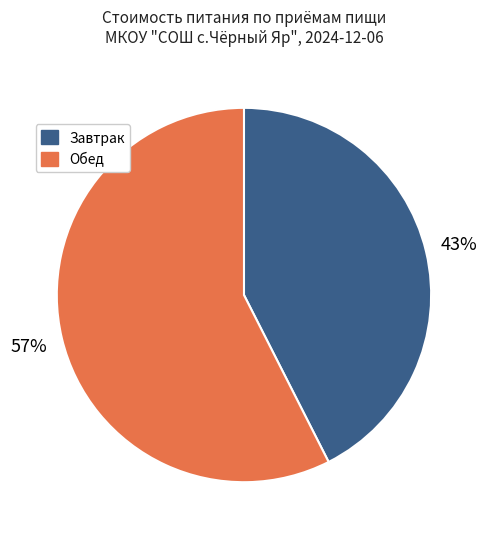

Rank the categories by value from lowest to highest.

Завтрак, Обед